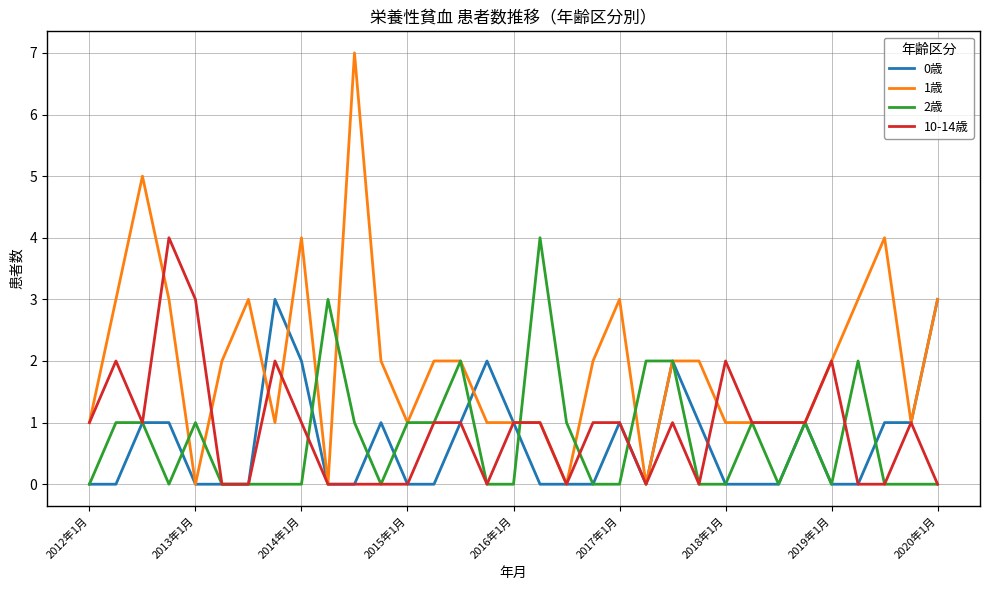

What are all the series names shown in the legend?

0歳, 1歳, 2歳, 10-14歳